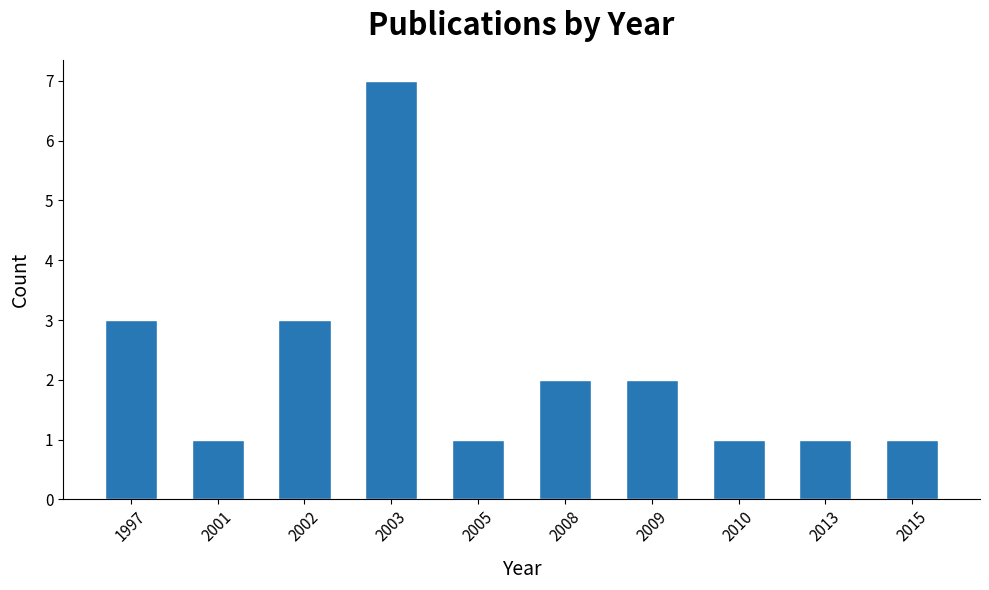

Reading left to right, what are all the values shown in this chart?

1997=3	2001=1	2002=3	2003=7	2005=1	2008=2	2009=2	2010=1	2013=1	2015=1